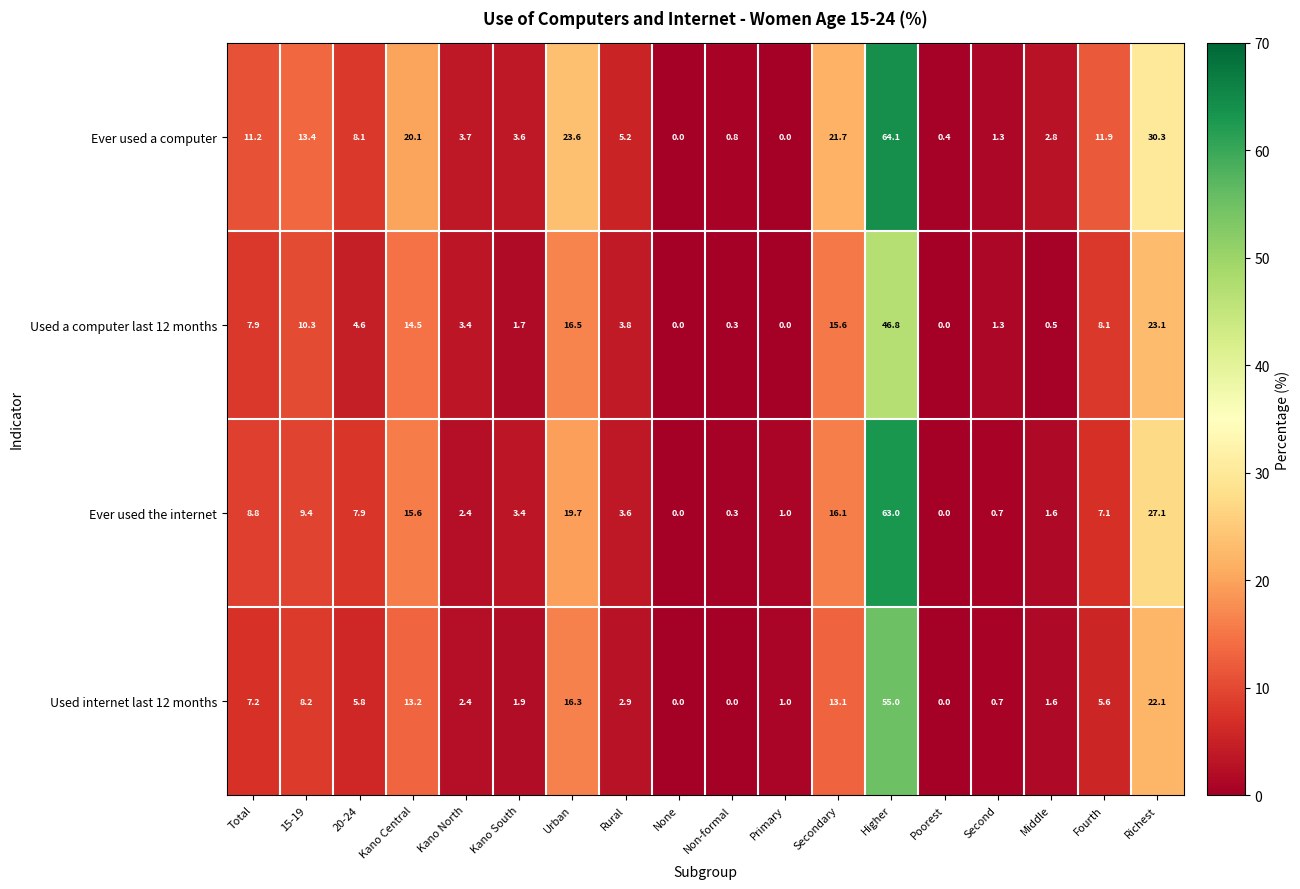

Which label corresponds to the largest value in the chart?

Higher